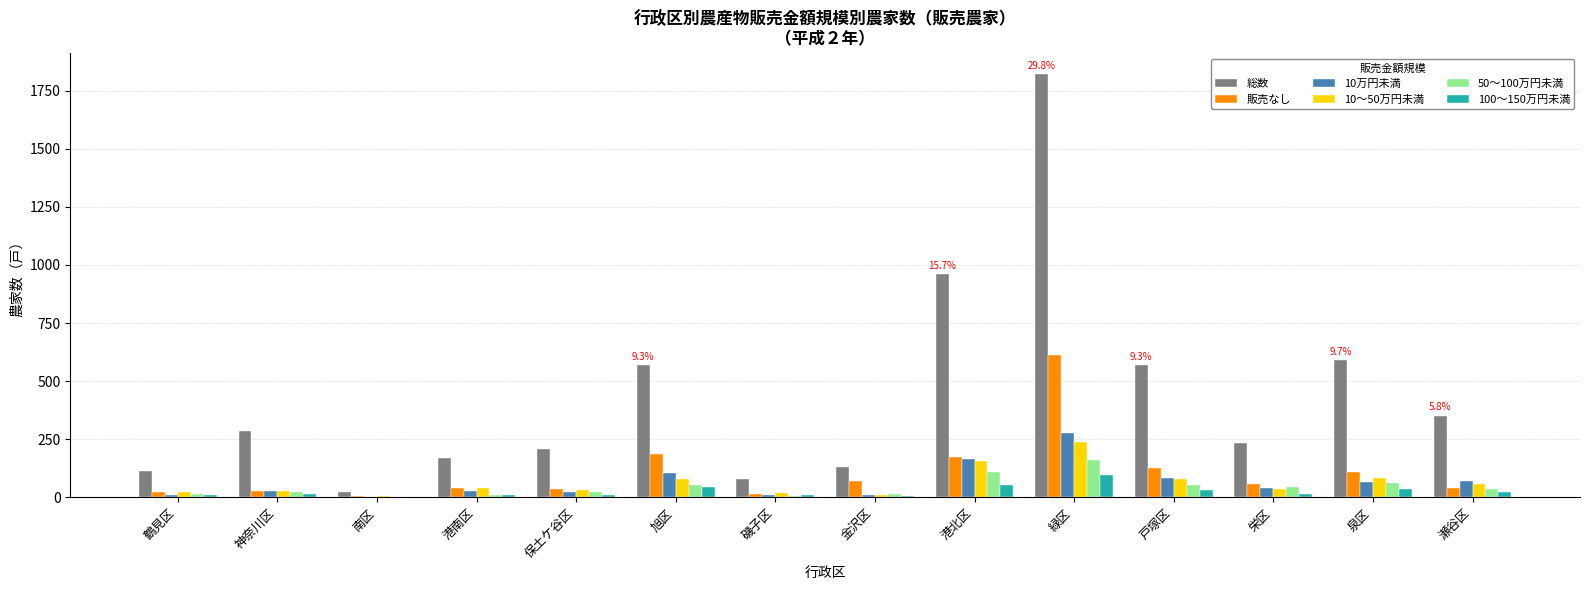

What is the sum of all 販売なし values?

1523